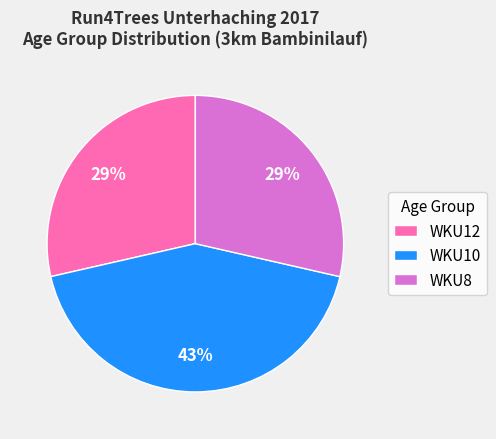

Count the number of slices in the pie.

3